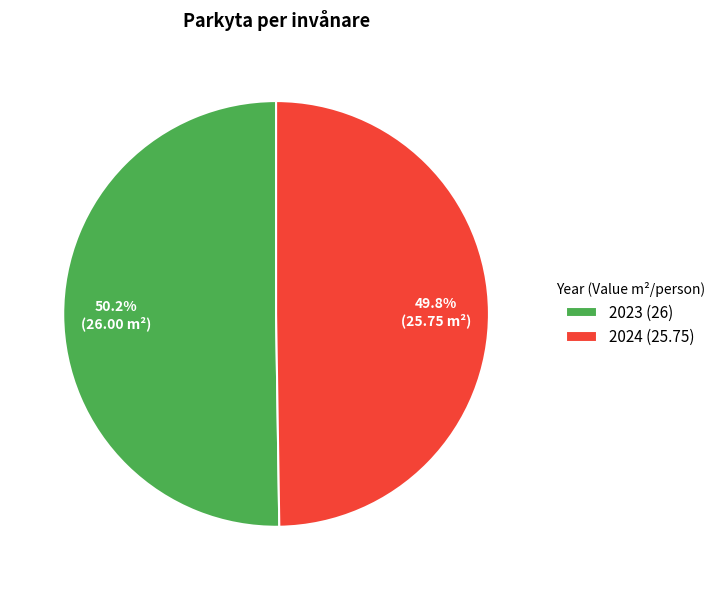

To the nearest percent, what percentage of the pie is 2023?

50%